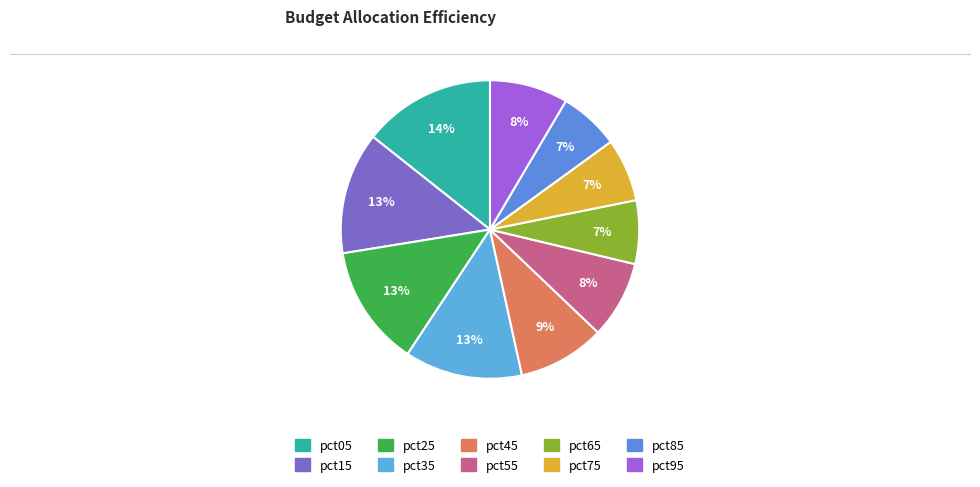

What percentage do pct95 and pct25 together represent?

21.6%